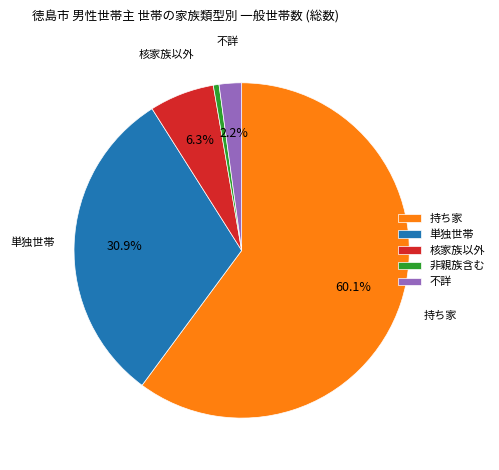

What is the largest slice in the pie chart?

持ち家